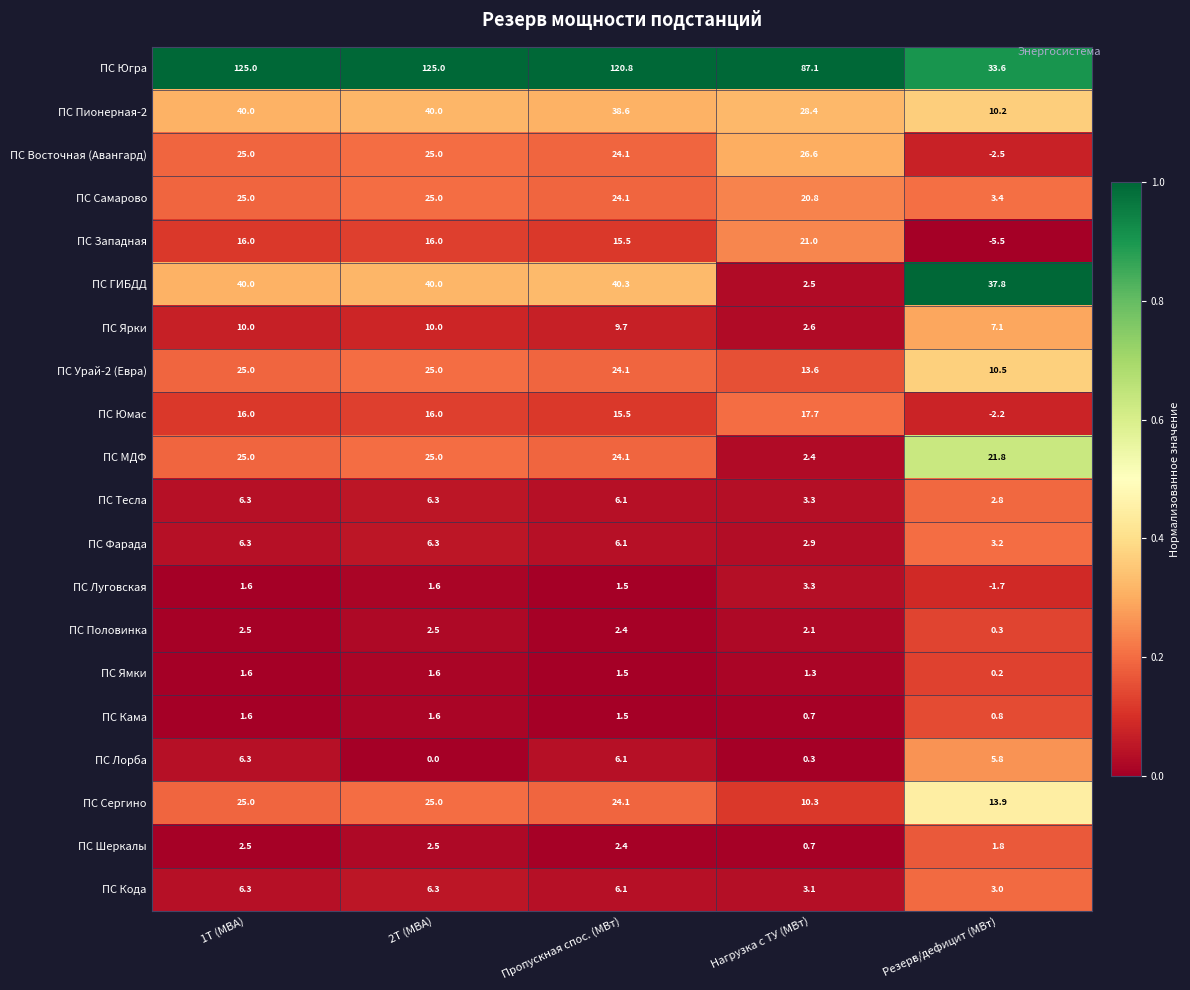

What is the approximate value of ПС МДФ at Резерв/дефицит (МВт)?

21.8